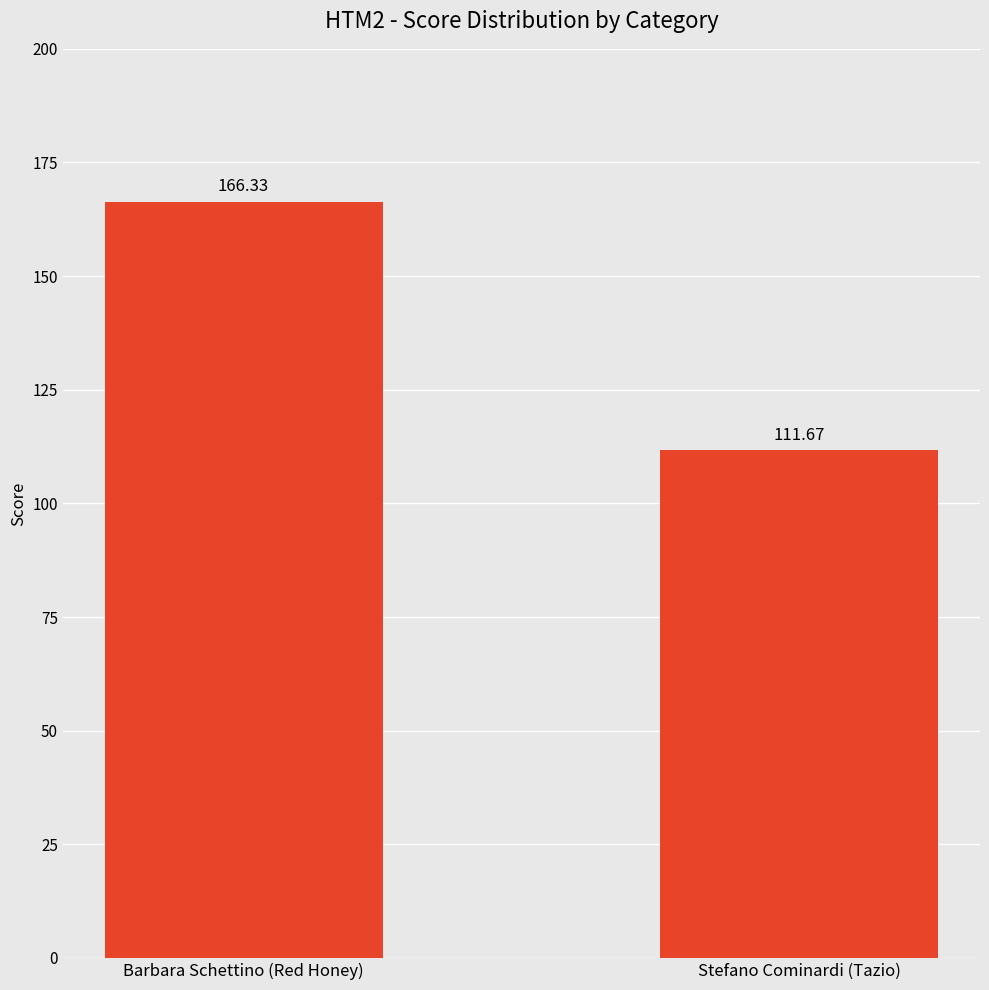

Which label corresponds to the smallest value in the chart?

Stefano Cominardi (Tazio)